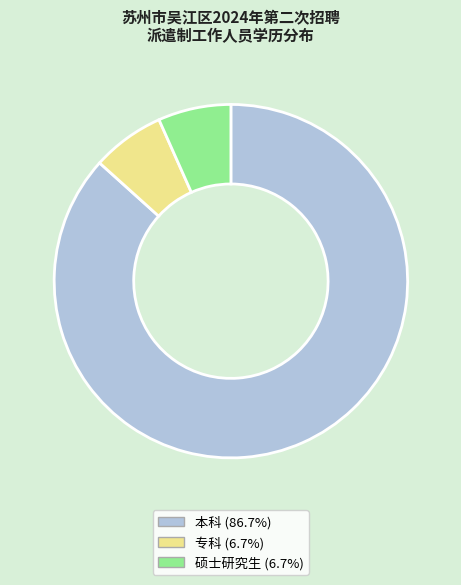

What is the ratio of the value at 本科 (86.7%) to the value at 专科 (6.7%)?

13.0